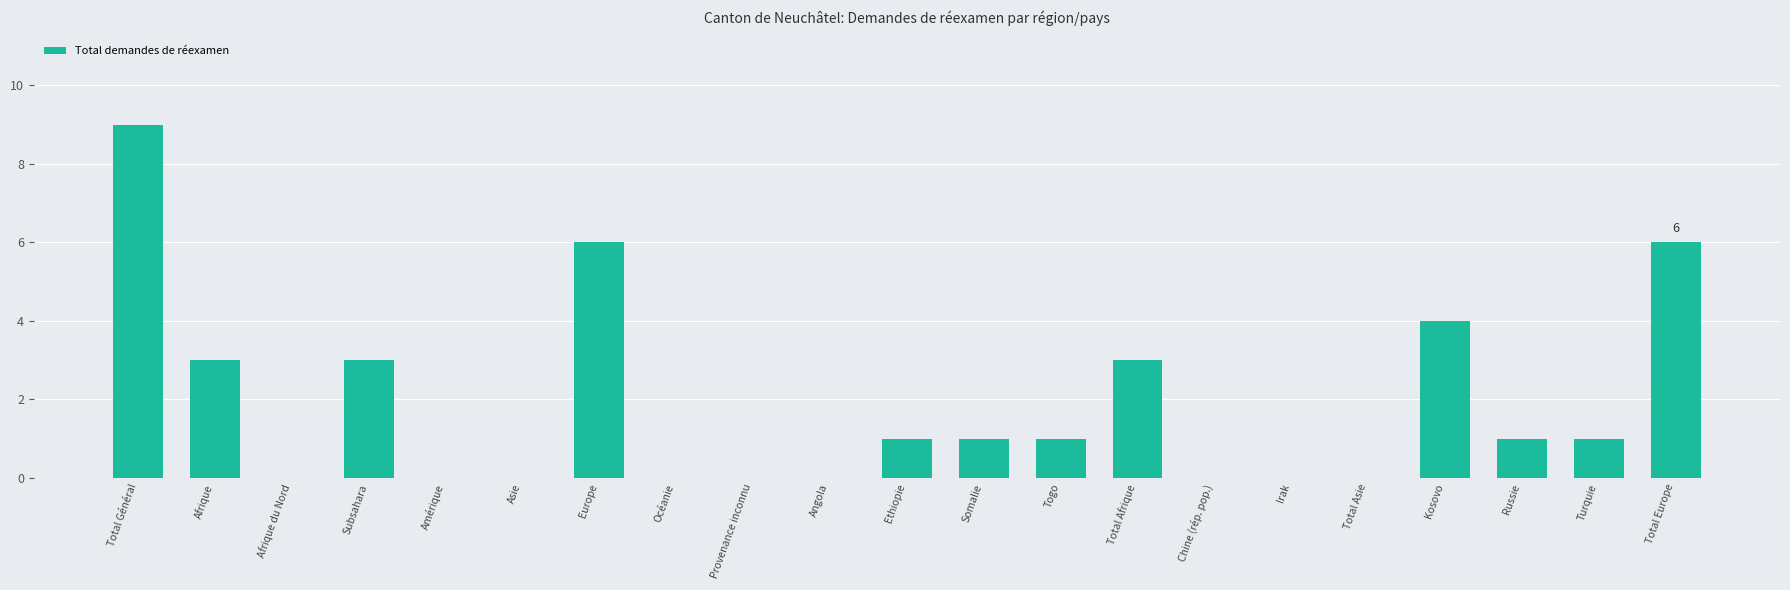

Count the number of data series in this chart.

1